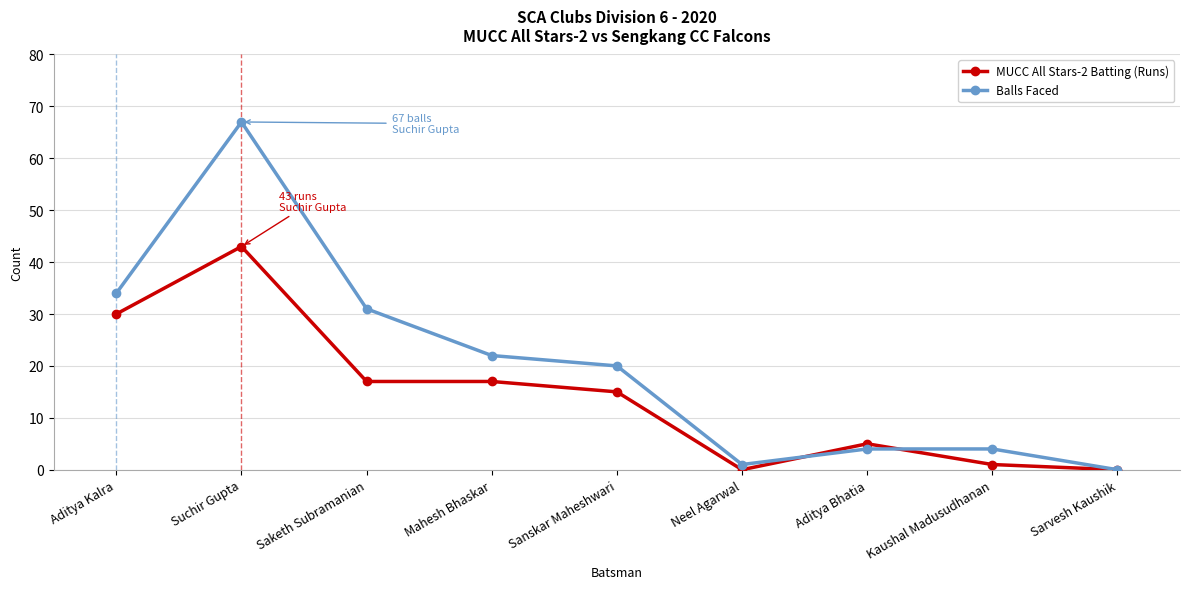

At Mahesh Bhaskar, list the series in order from smallest to largest.

MUCC All Stars-2 Batting (Runs), Balls Faced